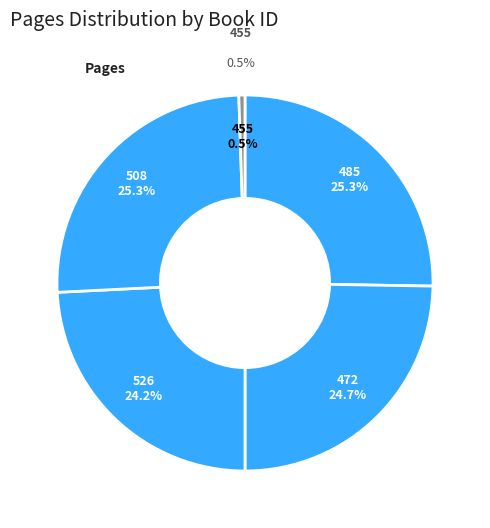

Which category has the smallest portion of the pie?

455